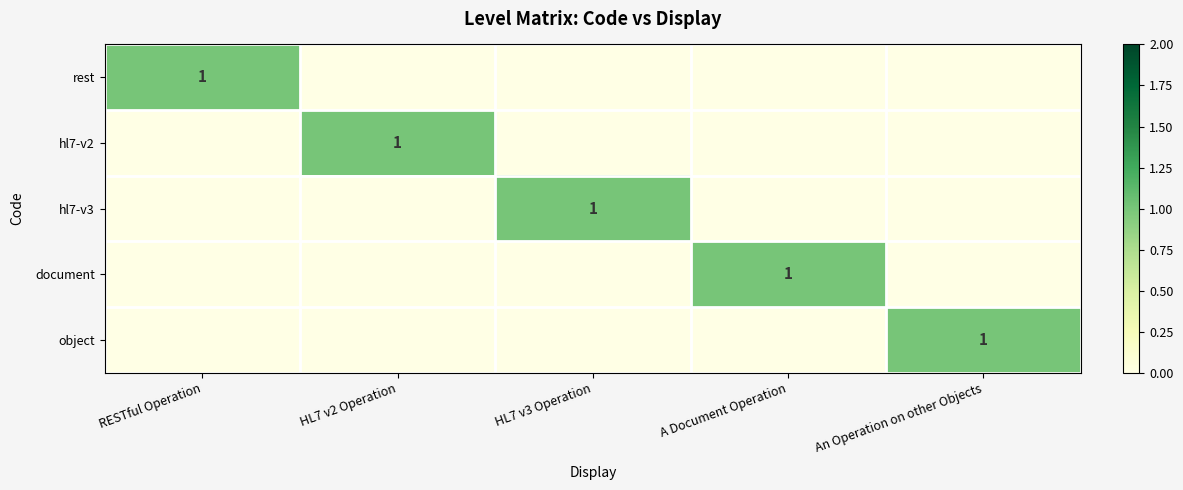

At which label is hl7-v3 closest to 0?

RESTful Operation